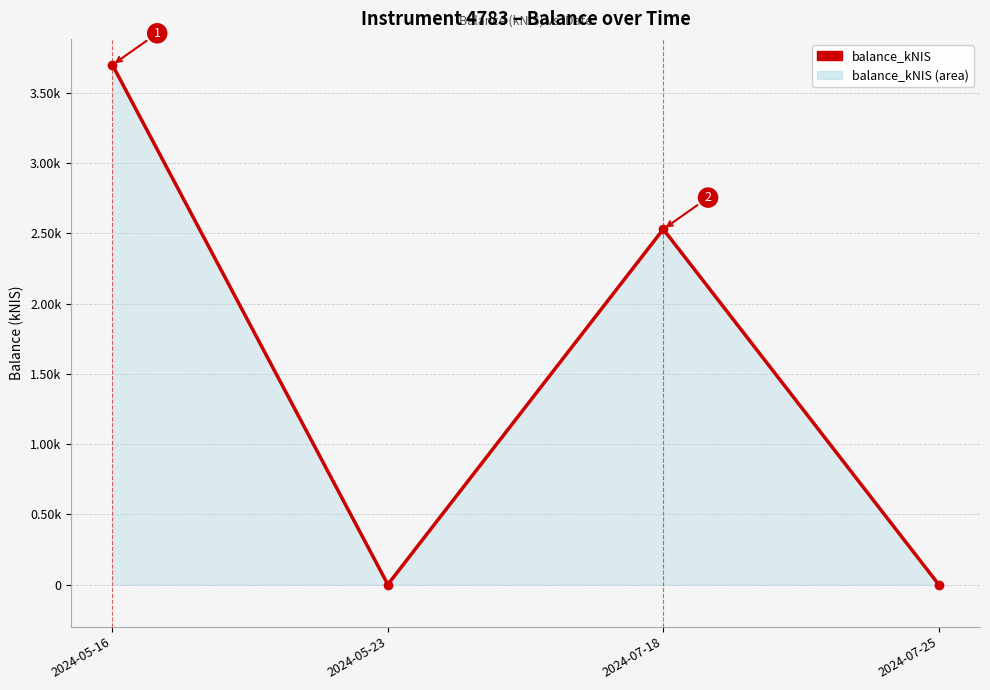

Is this an area chart (filled region under the line)?

Yes